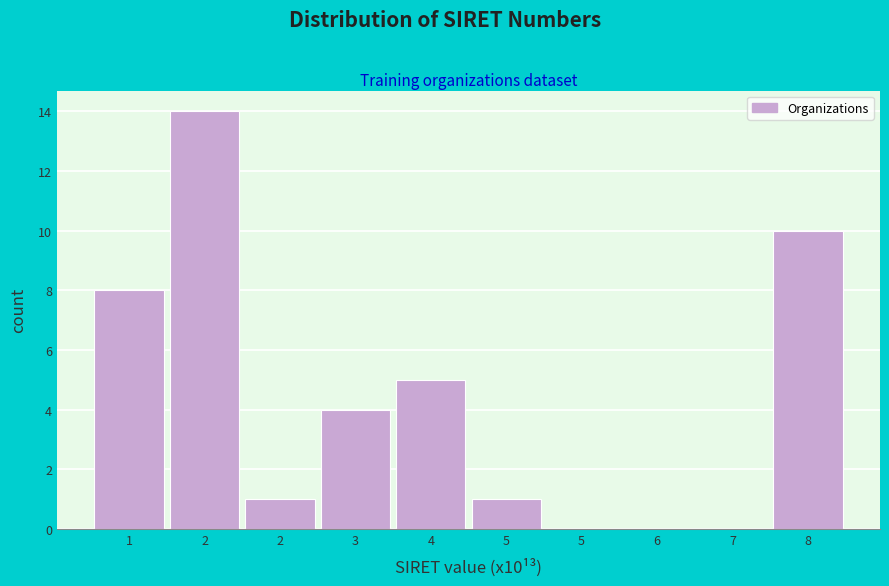

How many distinct data groups are displayed?

1